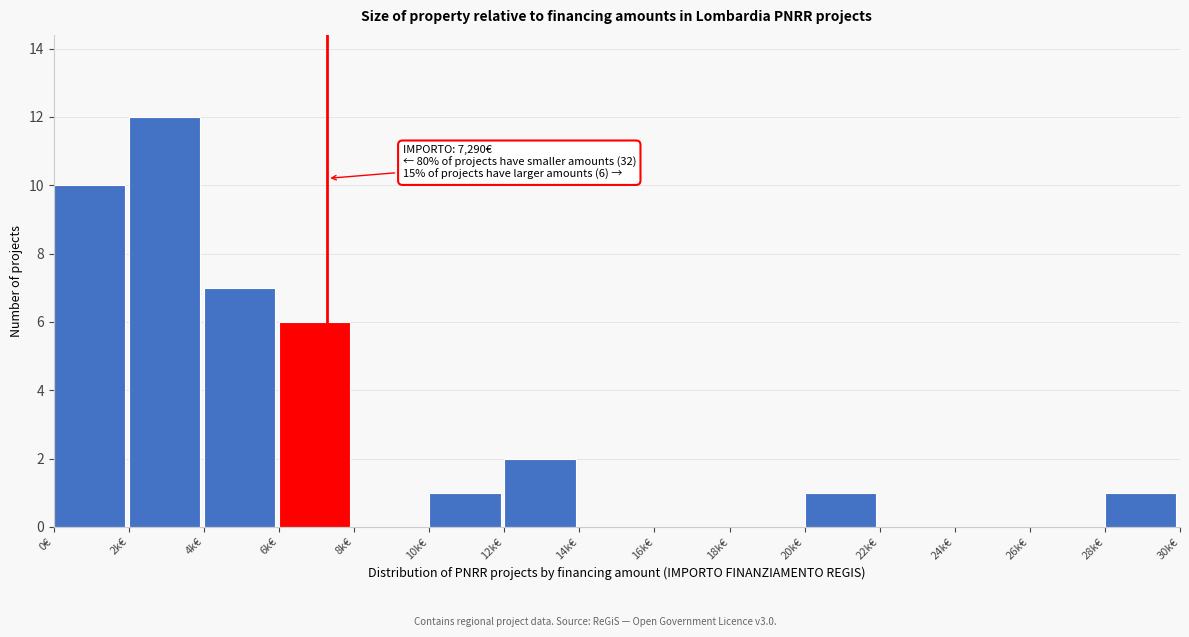

True or false: the data shows 1 at 20k€.

True